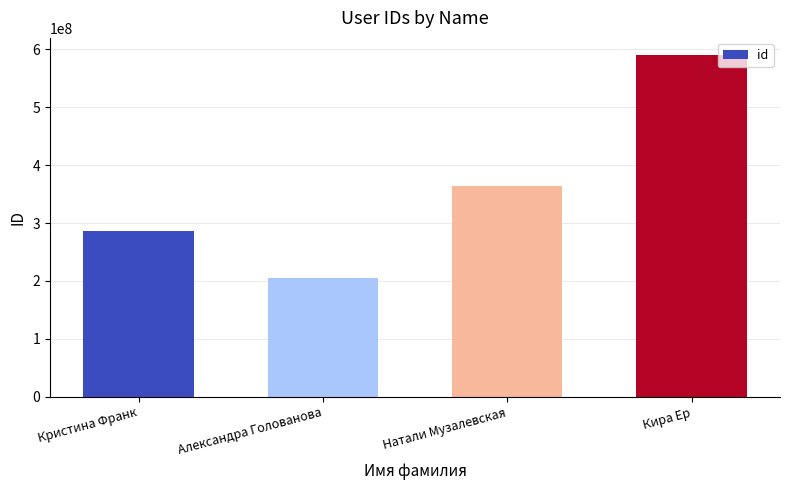

What is the average value?

361787688